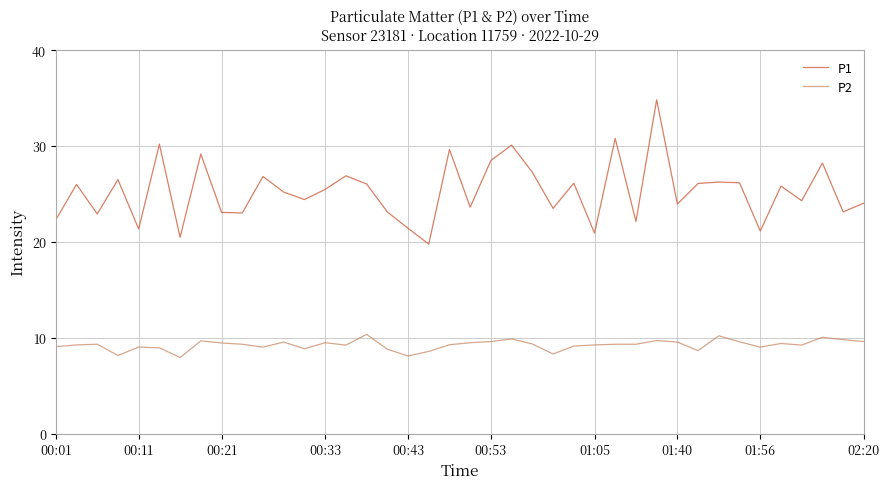

What is the average value of the P1 series?

25.3